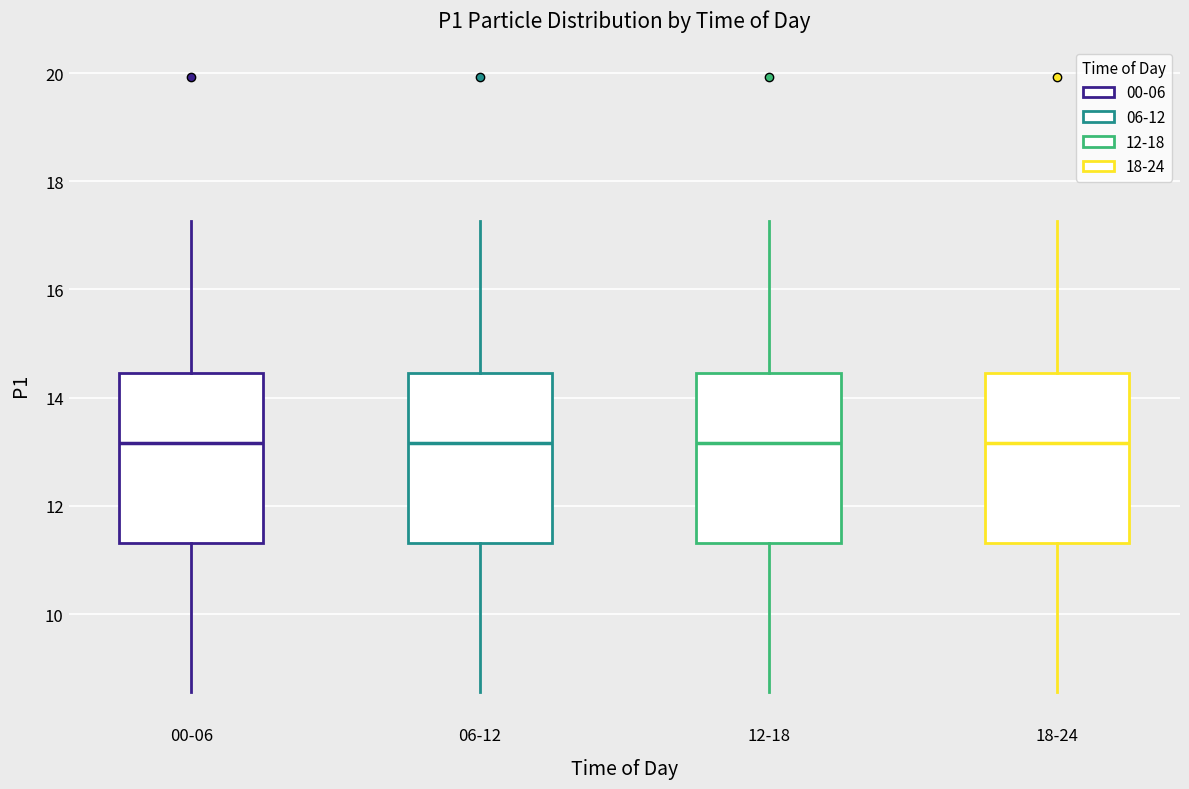

Reading left to right, transcribe this box plot: for each box, give where its median line is, the range the box spans, and where its two whiskers end, as read against the y-axis. The values are not printed on the chart, so give them approximately, as read against the axis.

00-06: median 13.2, box 11.4 to 14.4, whiskers 8.6 to 17.2
06-12: median 13.2, box 11.4 to 14.4, whiskers 8.6 to 17.2
12-18: median 13.2, box 11.4 to 14.4, whiskers 8.6 to 17.2
18-24: median 13.2, box 11.4 to 14.4, whiskers 8.6 to 17.2